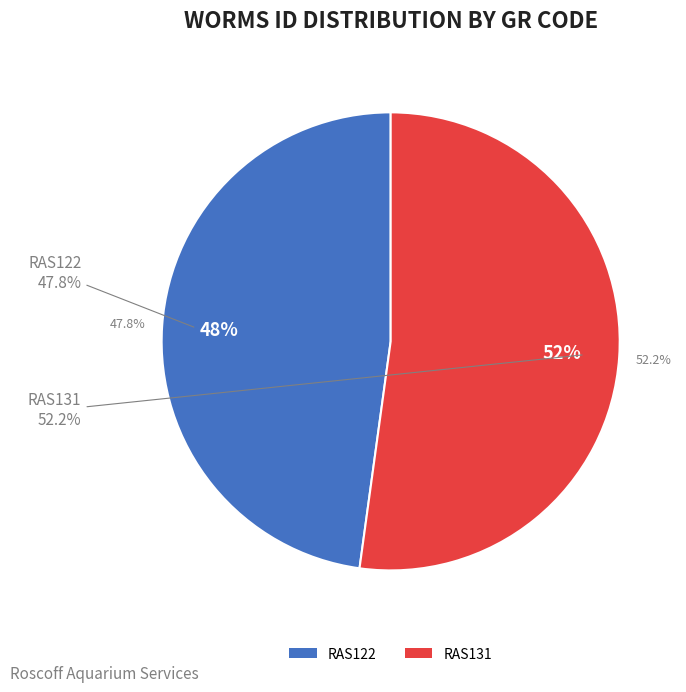

Does RAS122 represent more than half of the total?

No